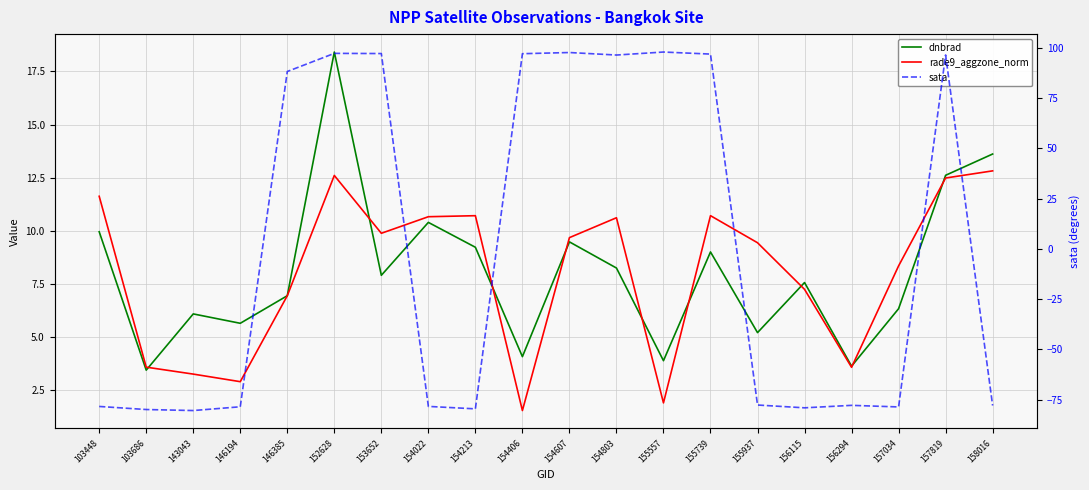

How many values in the rade9_aggzone_norm series are below 9?

9